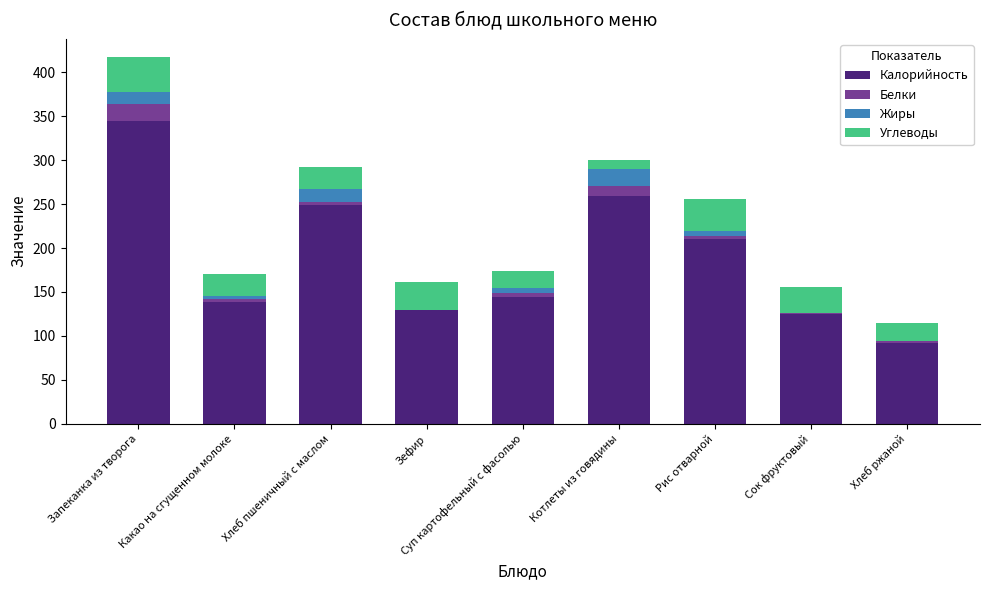

What is the highest value of the Калорийность series?

344.4